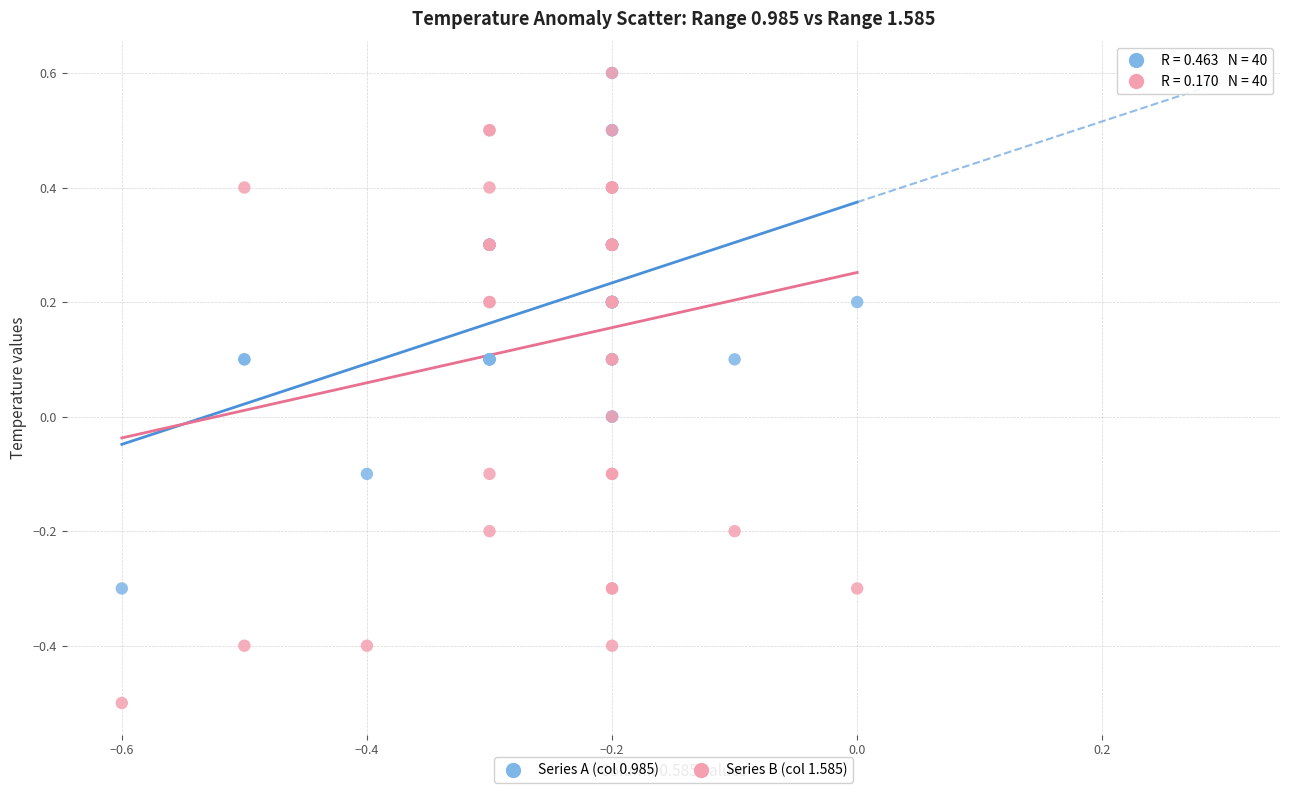

What are all the series names shown in the legend?

Series A (col 0.985), Series B (col 1.585)